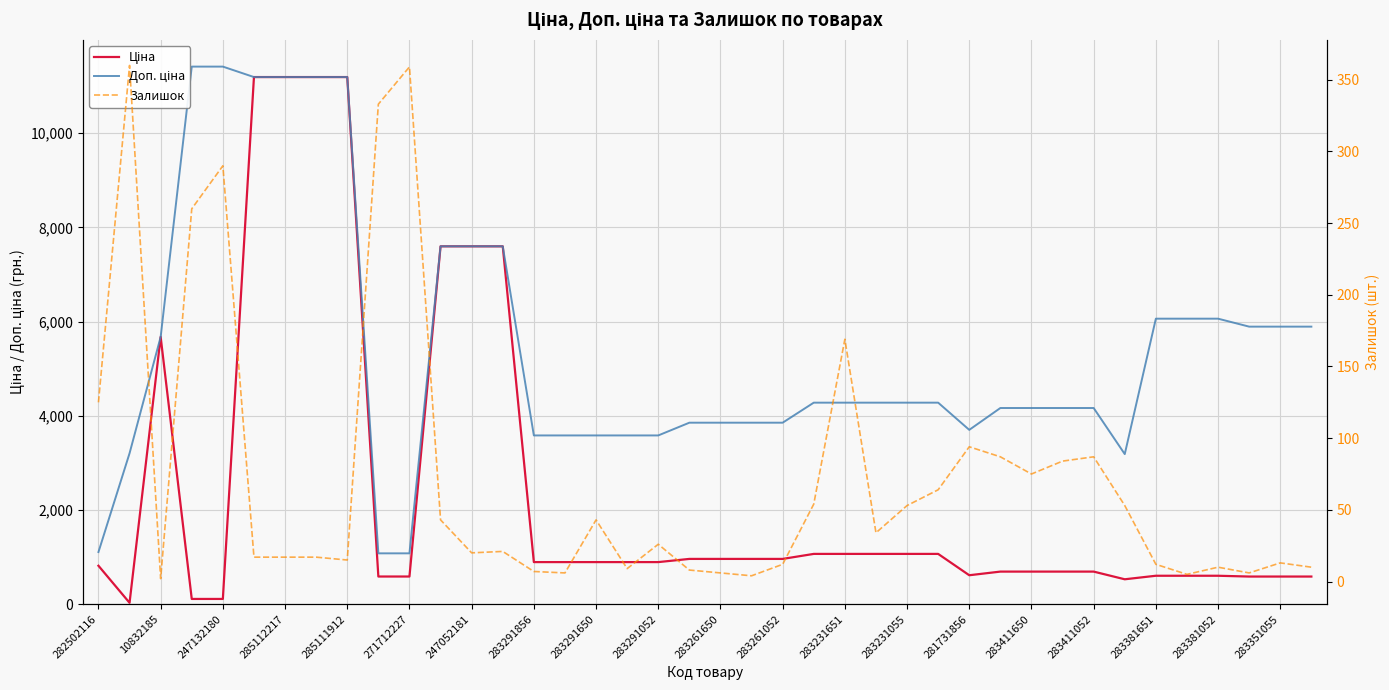

How many data points in Ціна are above 895?

22